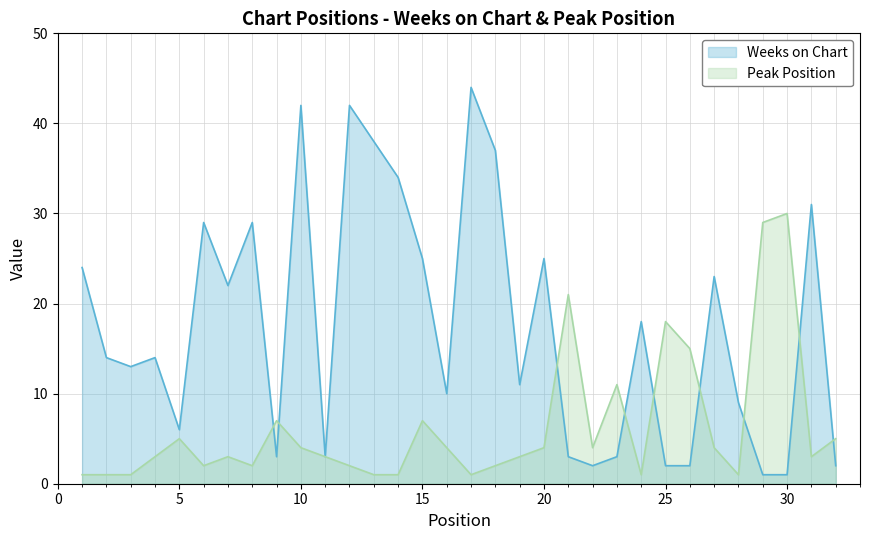

What is the value of the Peak Position point at the 24th from the left?

1